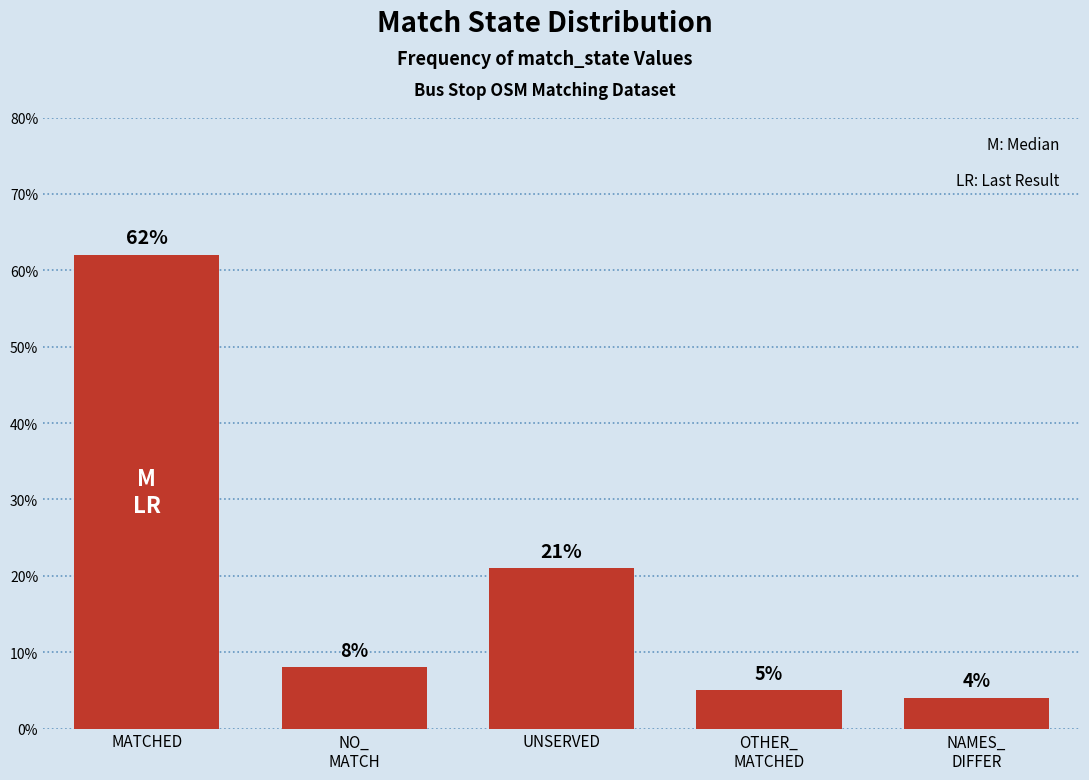

Reading left to right, list all the values displayed in this chart.

62	8	21	5	4